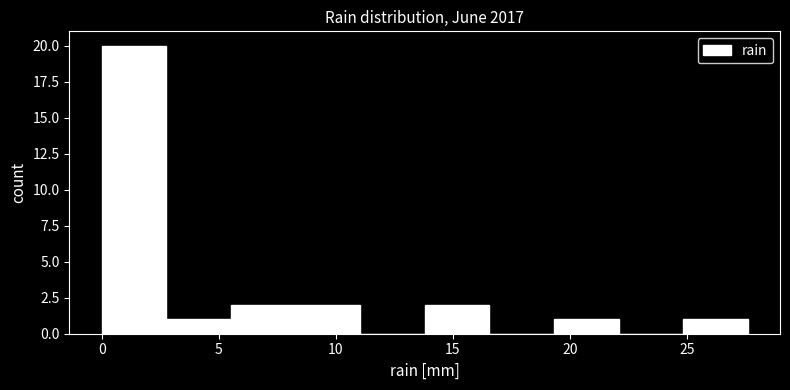

What is the height of the bar covering 14.0 to 16.5 on the x-axis? Neither the bar edges nor the heights are printed on the chart, so give them approximately, as read against the axes.

2